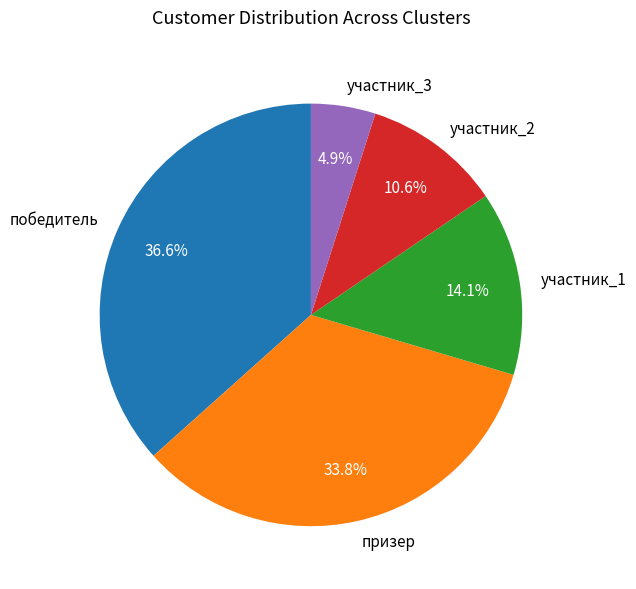

How many segments does this pie chart have?

5